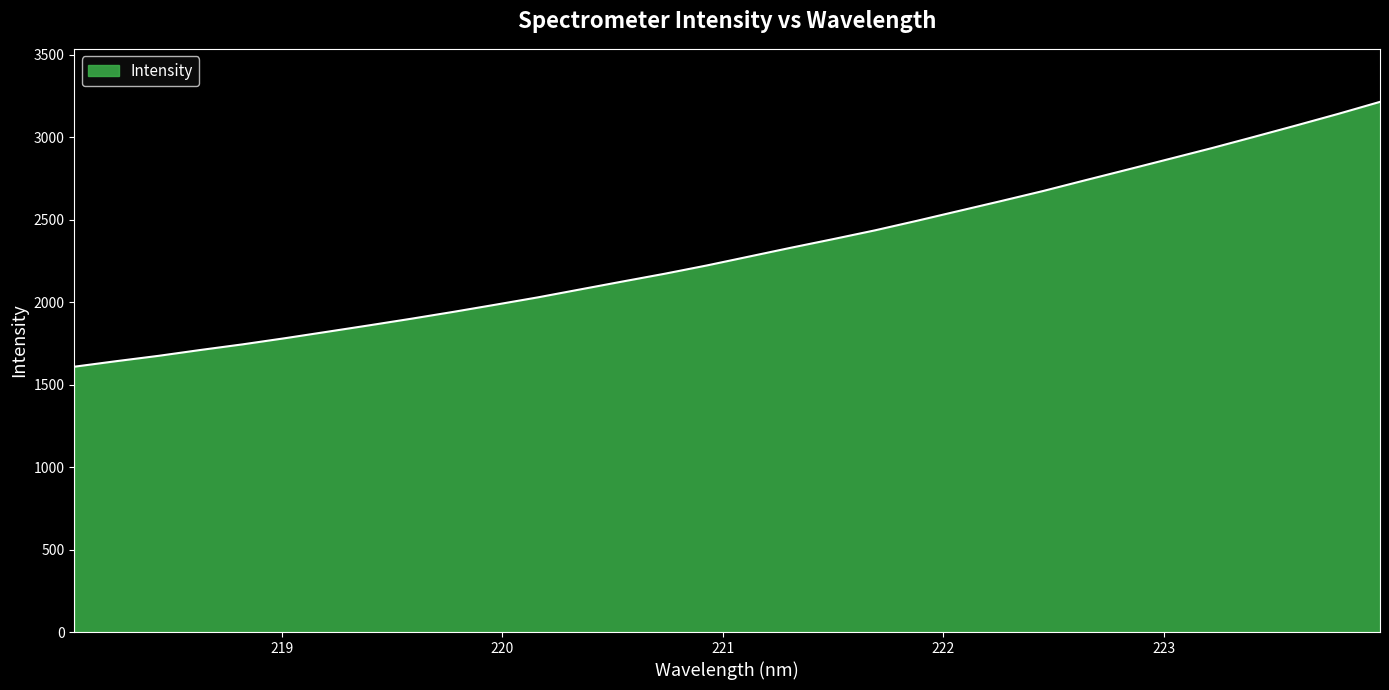

What is the maximum value shown in the chart?

3214.2